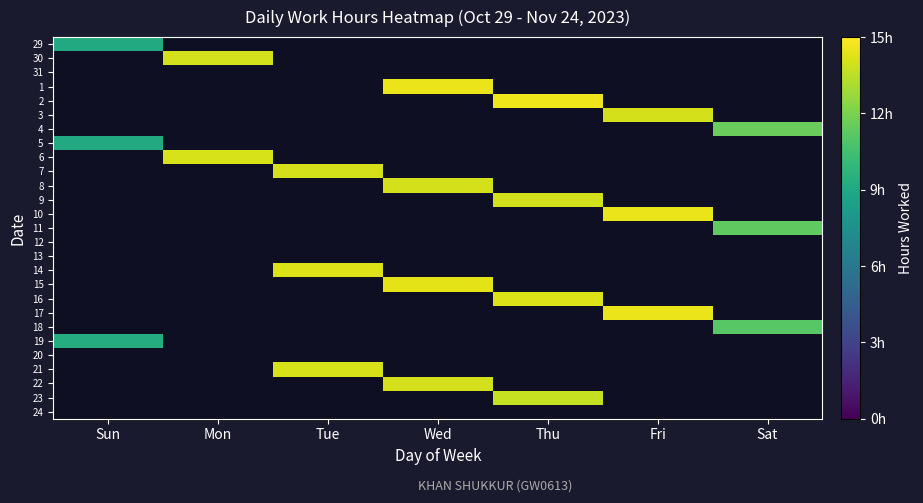

Is the value of 29 at Sat greater than the value of 24 at Mon?

No